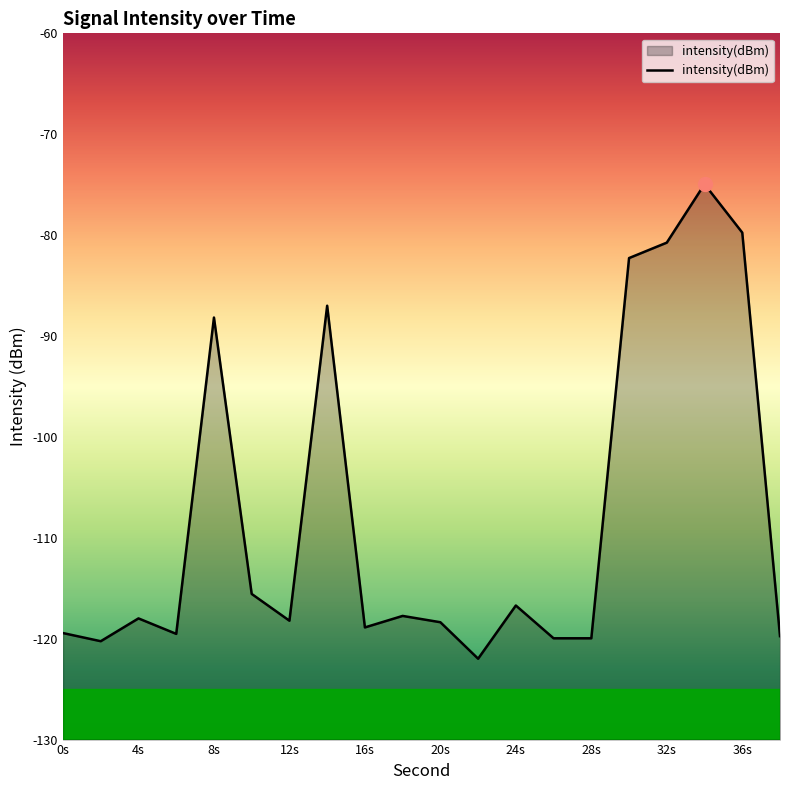

What is the maximum value shown in the chart?

-75.0